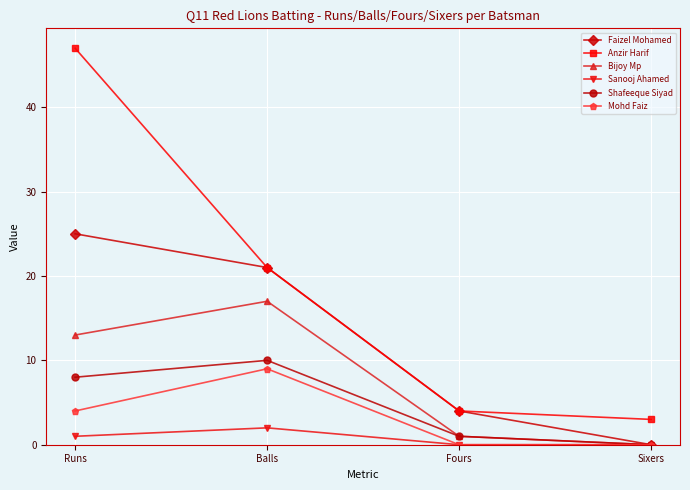

Is it true that Shafeeque Siyad equals 1 at Fours?

True